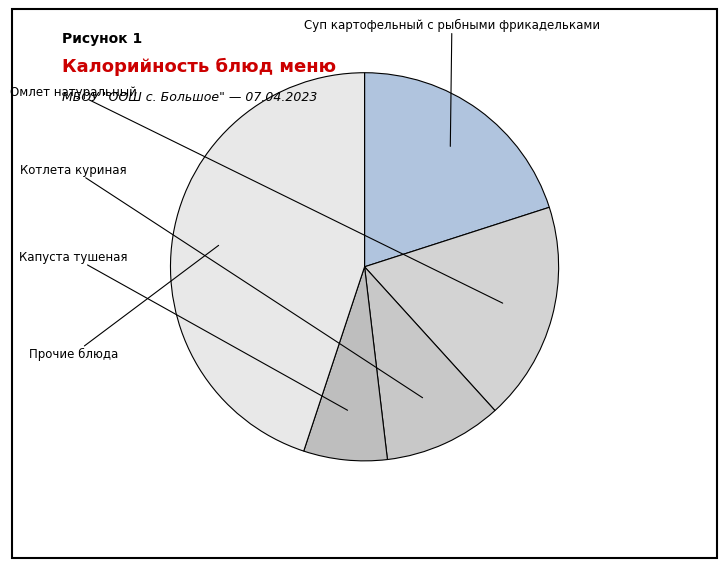

How many segments does this pie chart have?

5